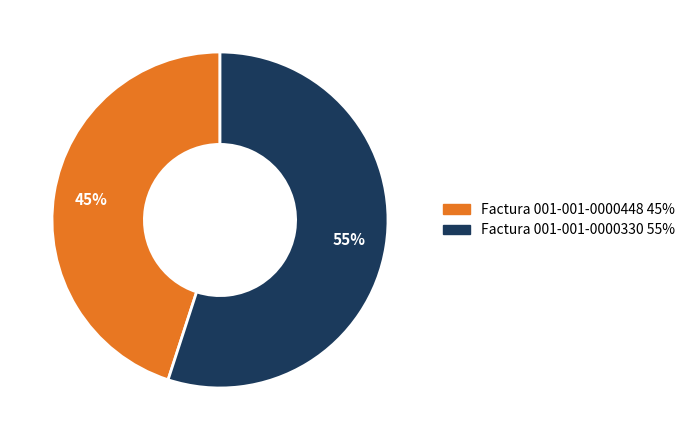

Is Factura 001-001-0000448 the majority of the pie?

No